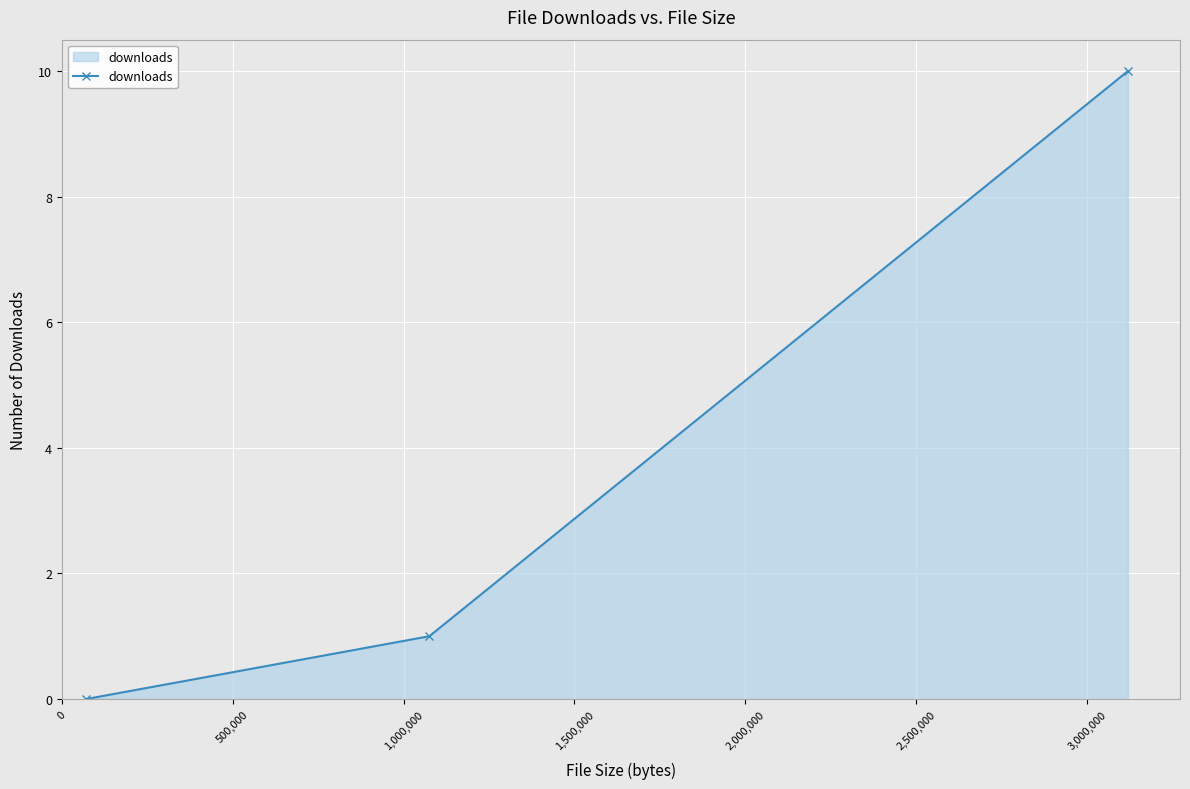

What is the average value?

4